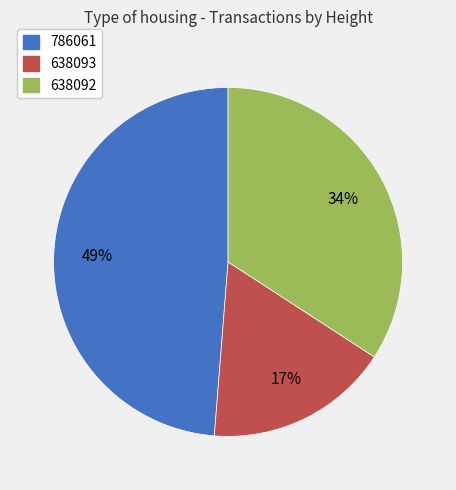

To the nearest percent, what portion does 786061 represent?

49%